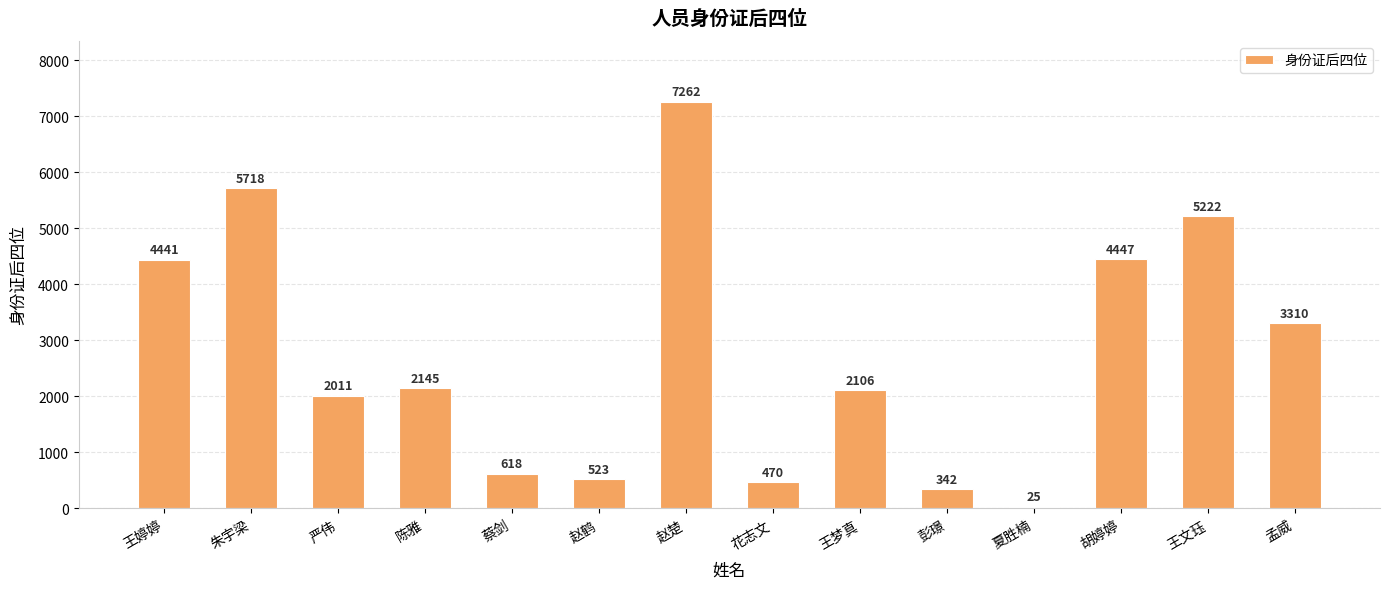

What is the approximate value at 朱宇梁?

5718